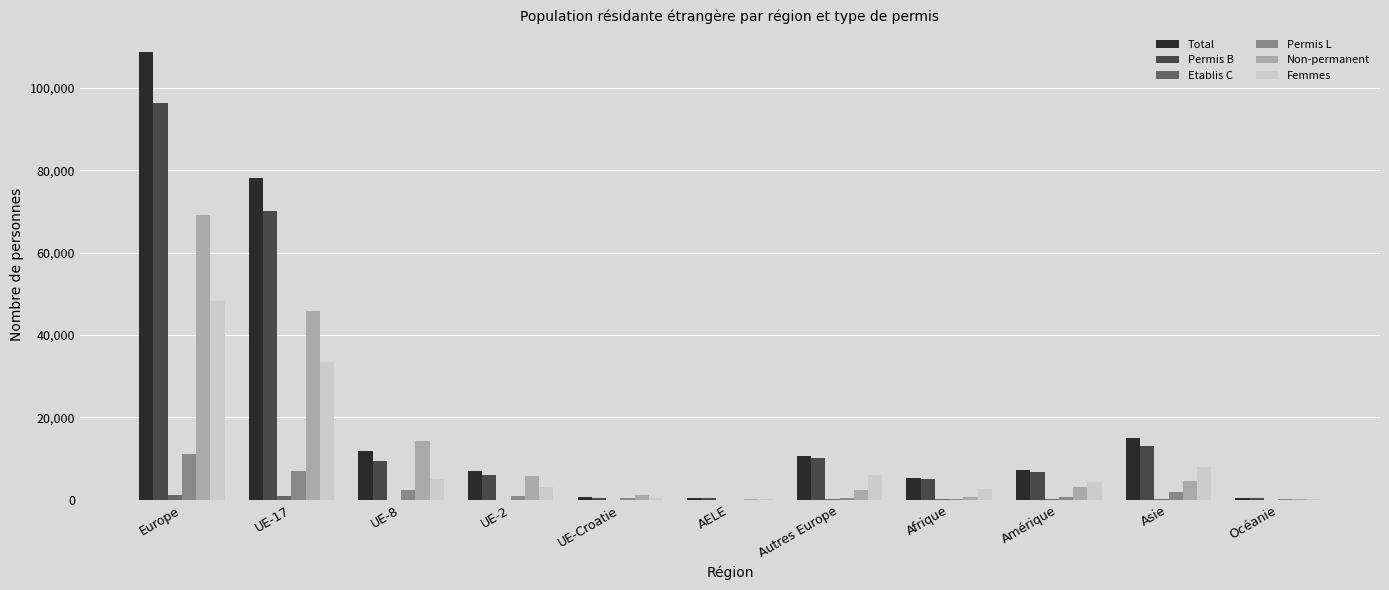

What is the maximum value shown in the chart?

108639